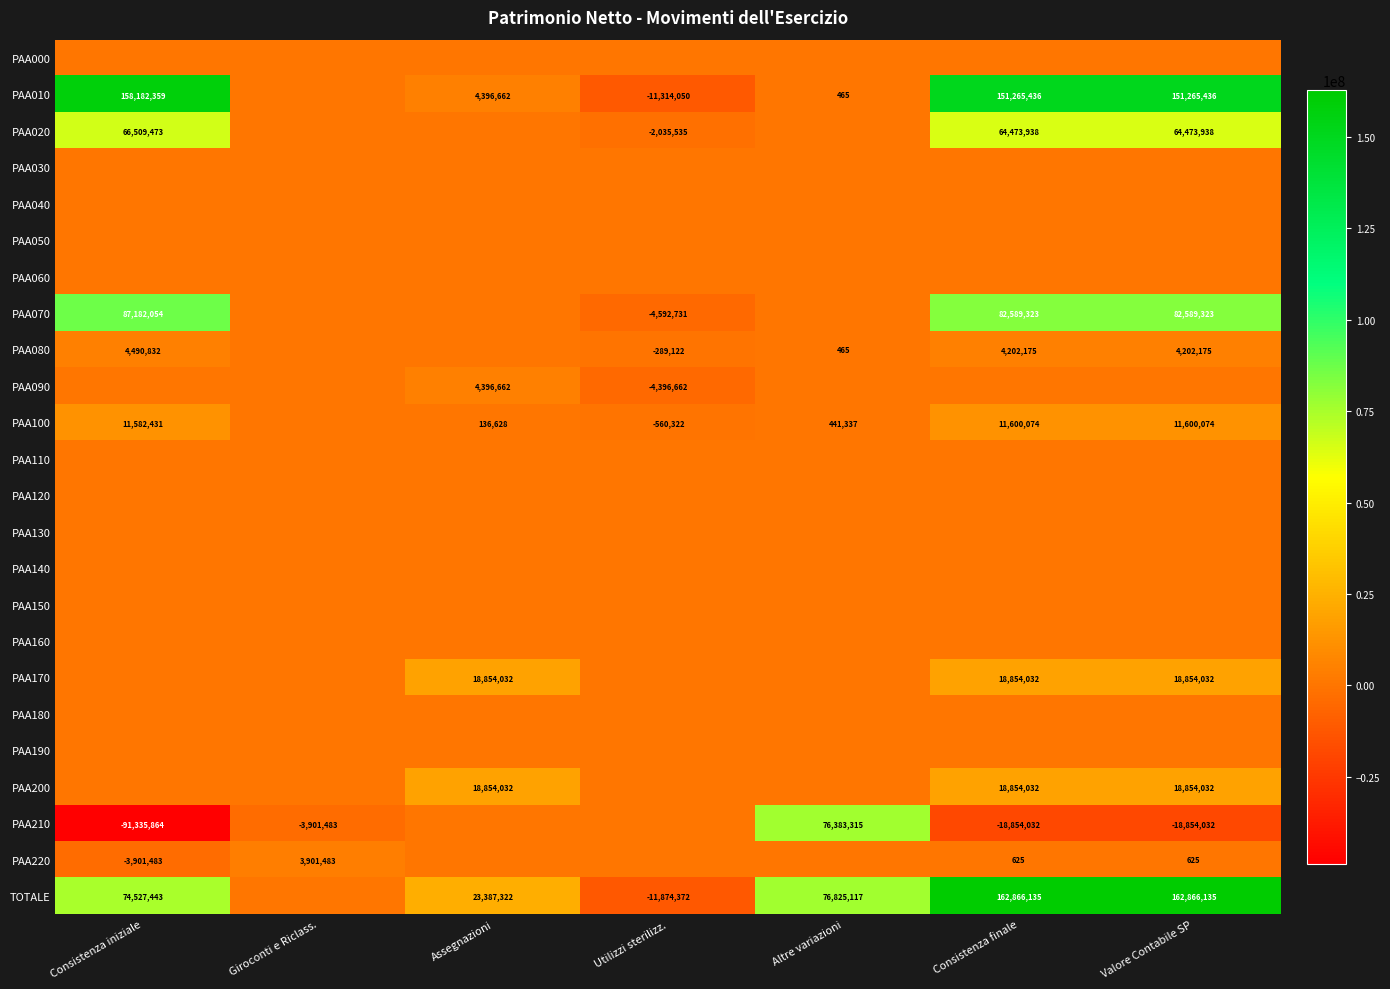

At which category is the sum across all series the highest?

Consistenza finale